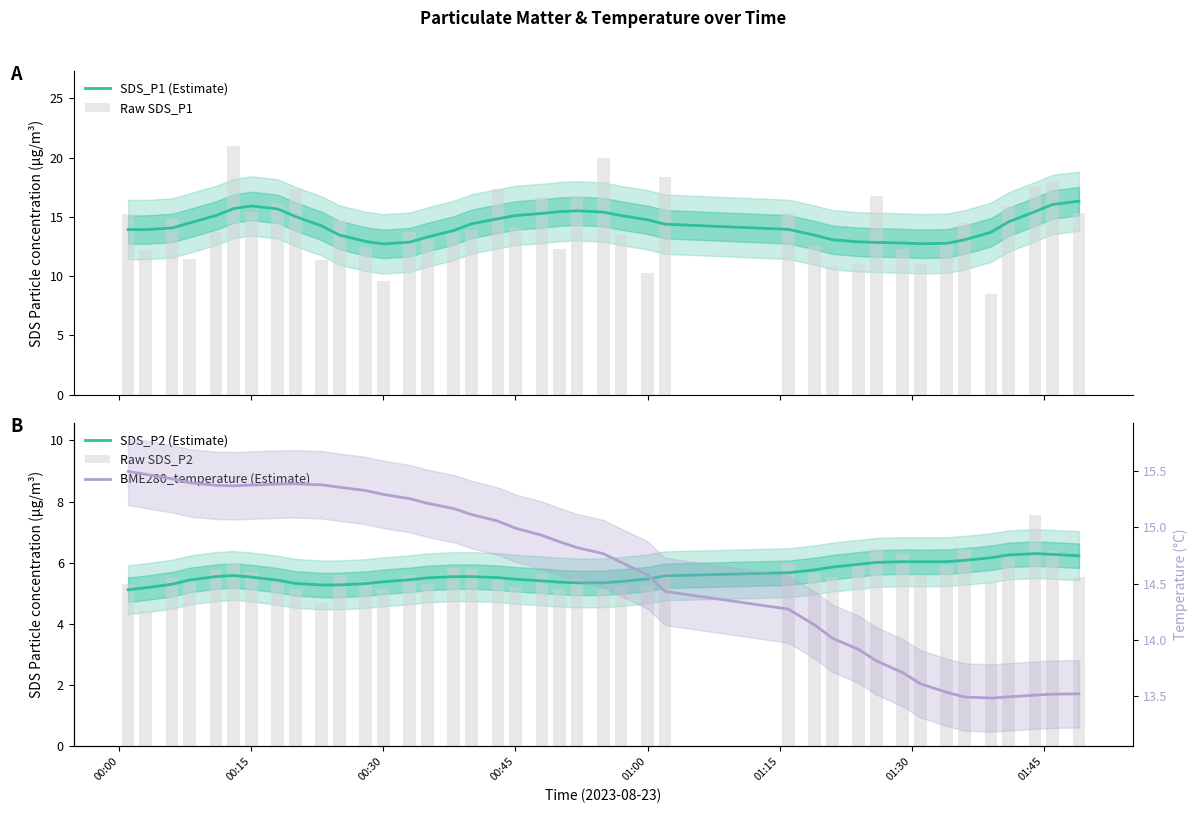

What is the lowest value of the SDS_P1 (Estimate) series?

12.7